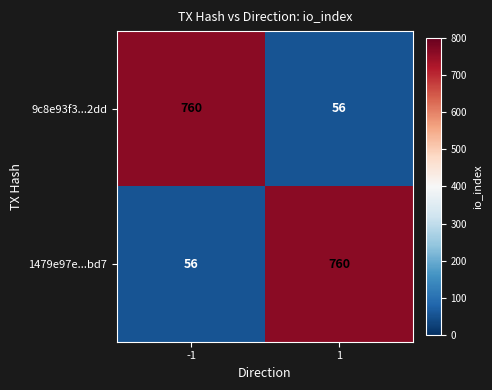

Is it true that 9c8e93f3...2dd equals 760 at -1?

True